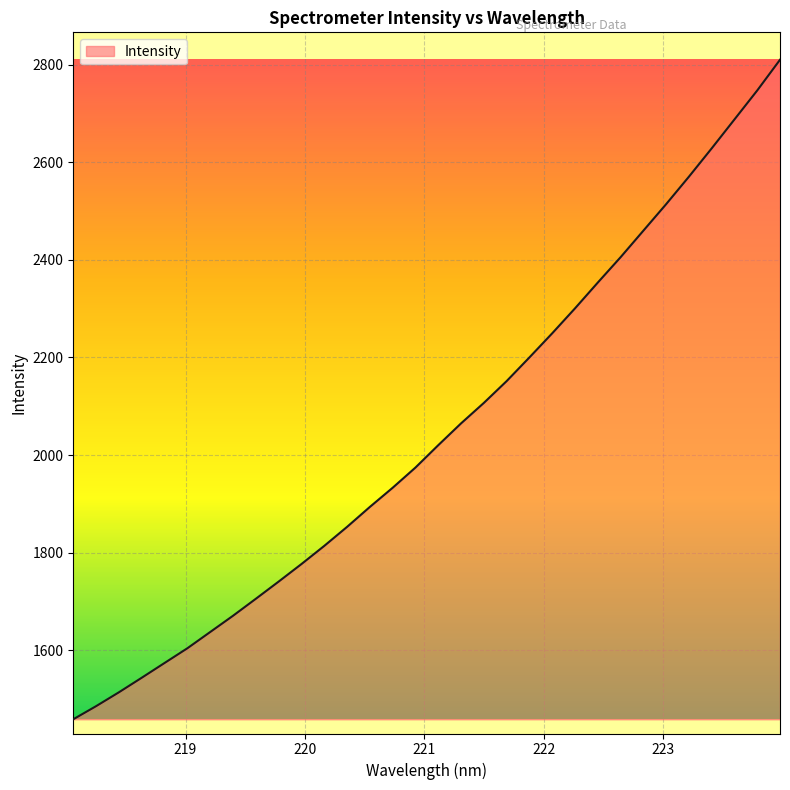

How many values are below 2020?

16